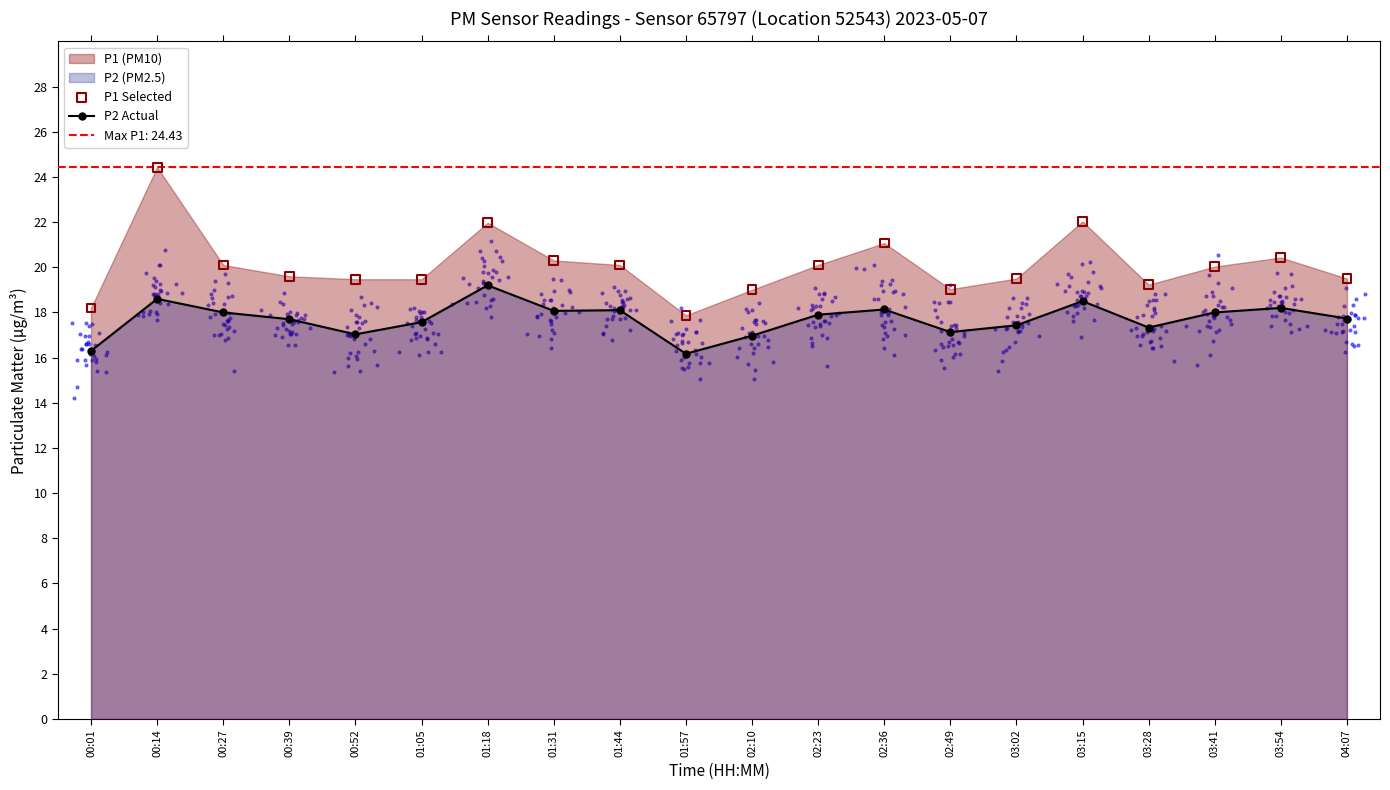

Which series reaches the maximum Y coordinate?

P1 Selected